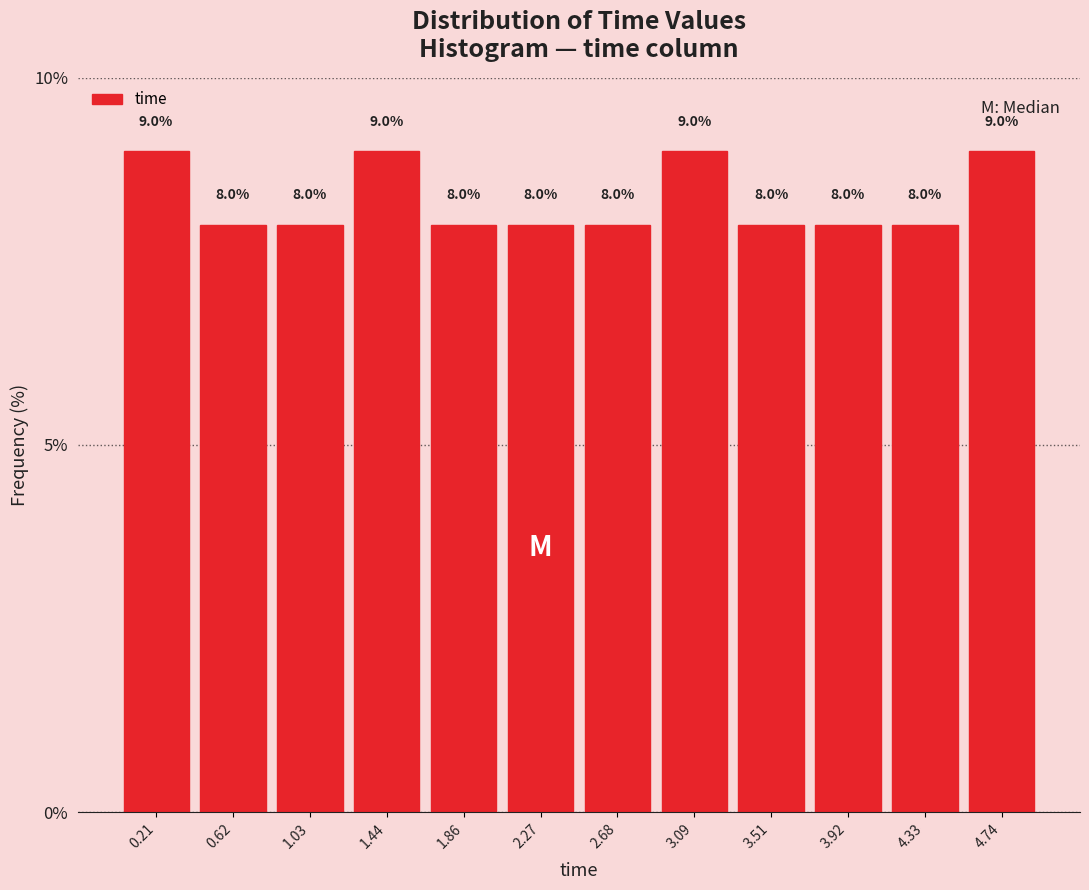

Reading left to right, list every bar in this chart as the range it spans on the x-axis followed by its height. The bar edges are not printed on the chart, so give them approximately, as read against the axis.

0.00 to 0.40: 9.0
0.40 to 0.85: 8.0
0.85 to 1.25: 8.0
1.25 to 1.65: 9.0
1.65 to 2.05: 8.0
2.05 to 2.50: 8.0
2.50 to 2.90: 8.0
2.90 to 3.30: 9.0
3.30 to 3.70: 8.0
3.70 to 4.15: 8.0
4.15 to 4.55: 8.0
4.55 to 4.95: 9.0